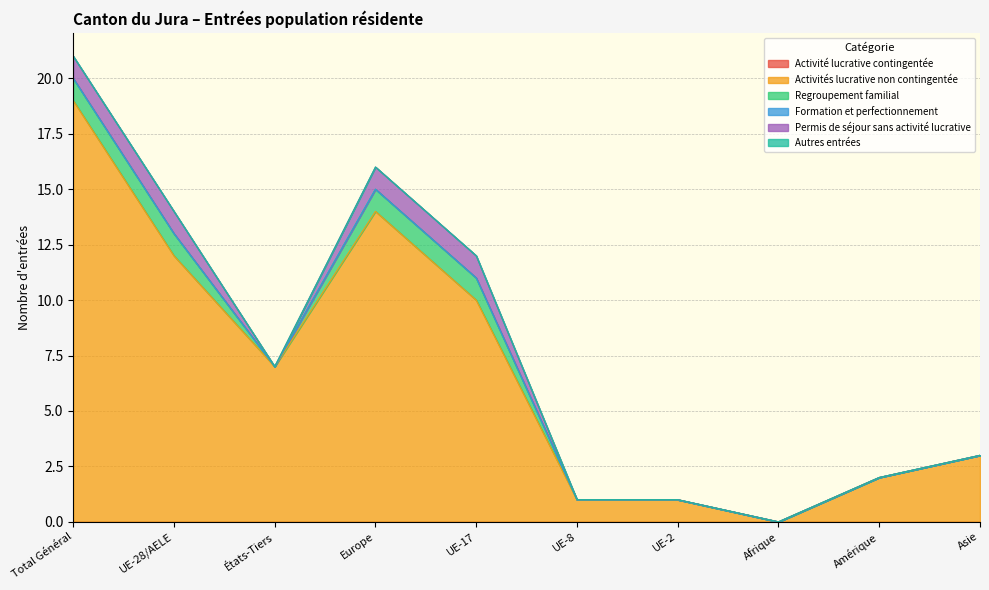

What is the total value across all series at États-Tiers?

7